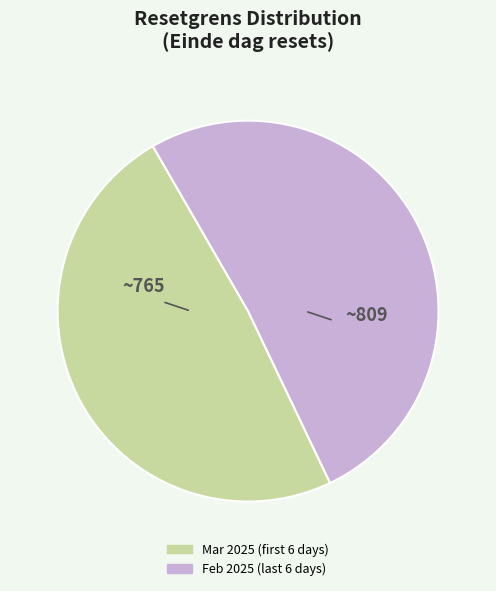

Is there a majority slice in this chart?

Yes